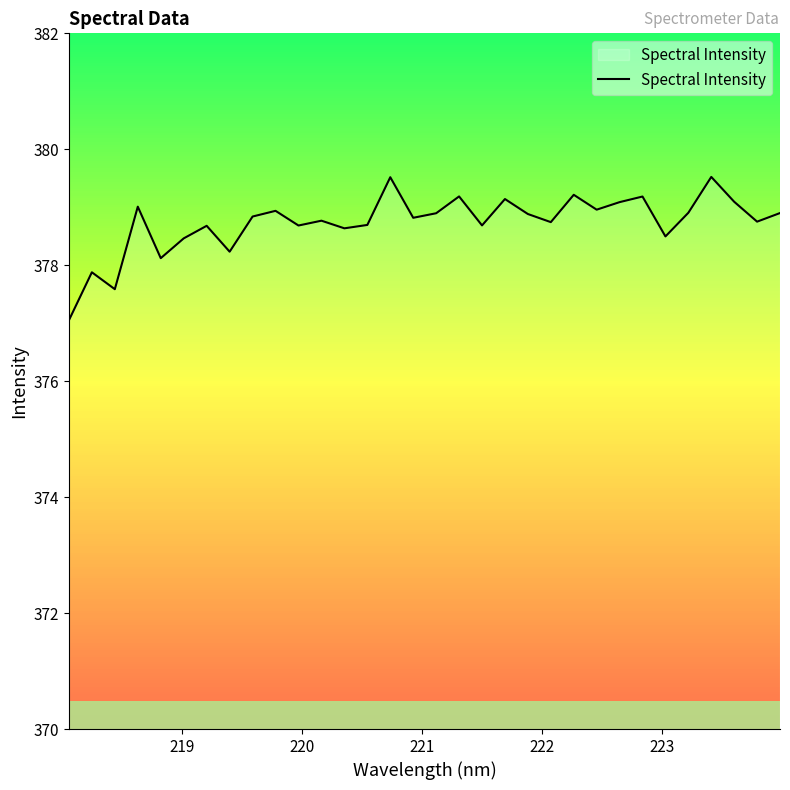

What is the maximum value shown in the chart?

379.5